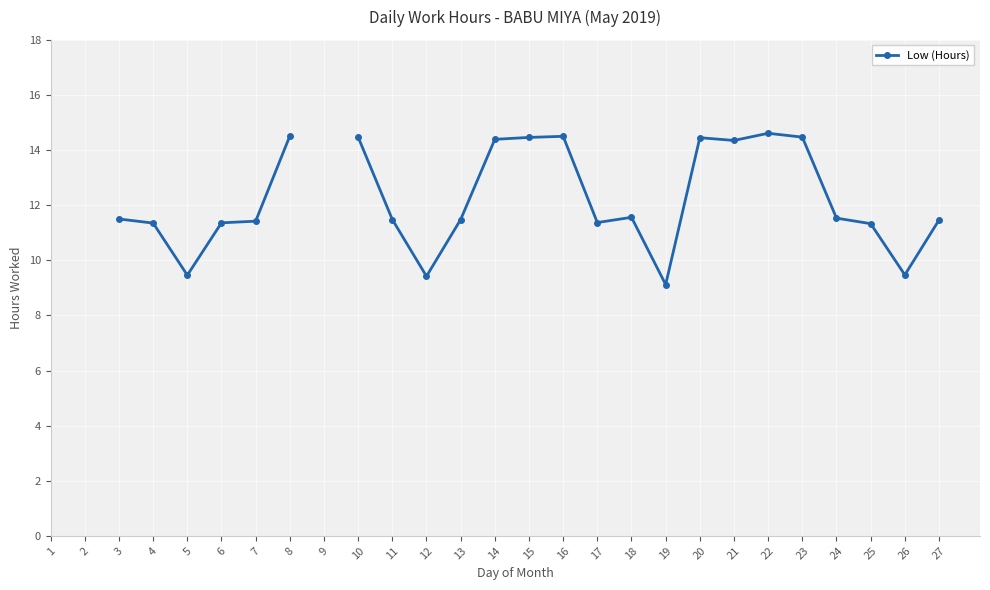

At which label does the data first exceed 11?

3